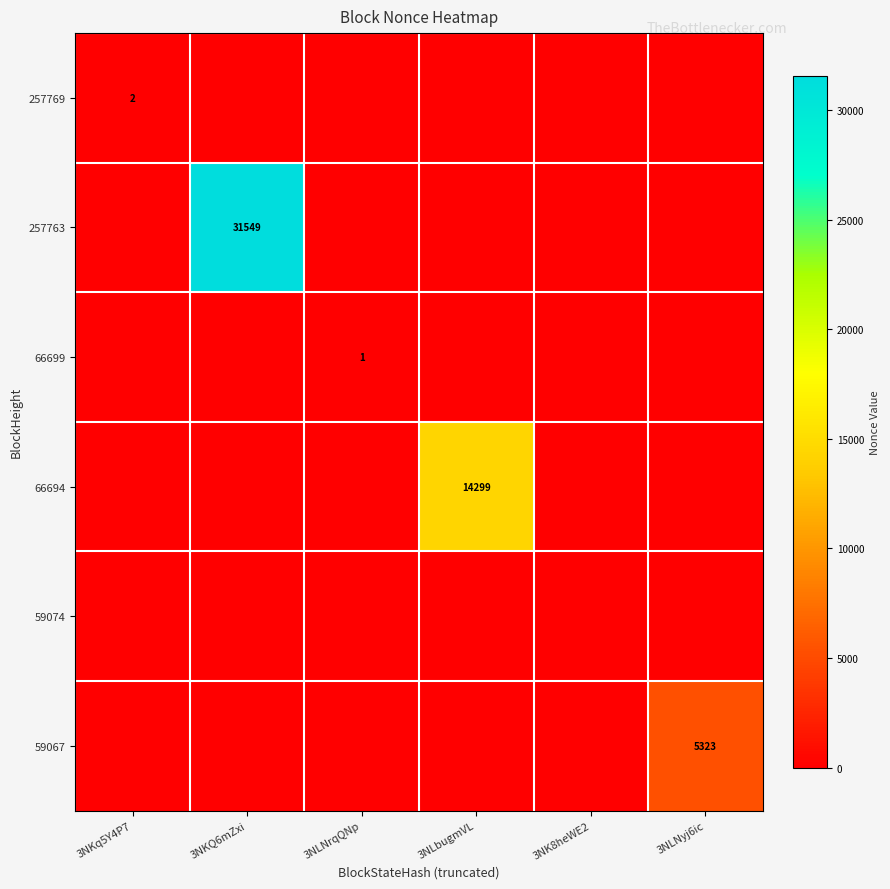

The value of 59067 at 3NLNyj6ic is 7781. True or false?

False